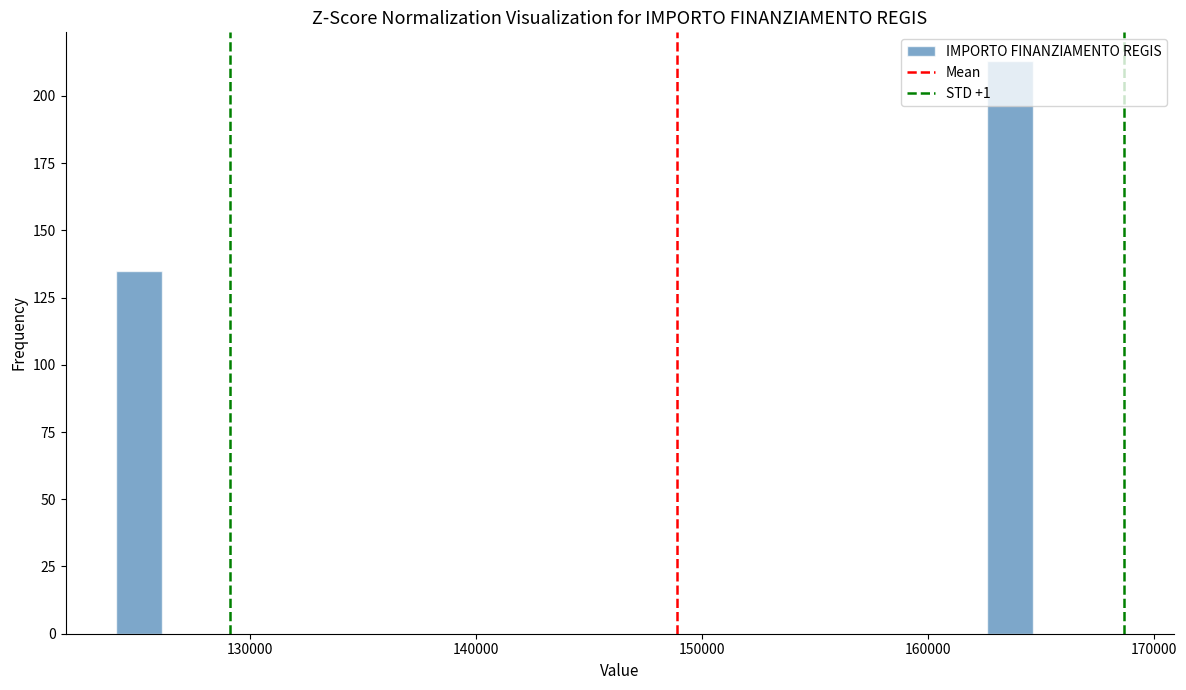

Read against the x-axis, roughly where is the centre of the tallest bar?

164000